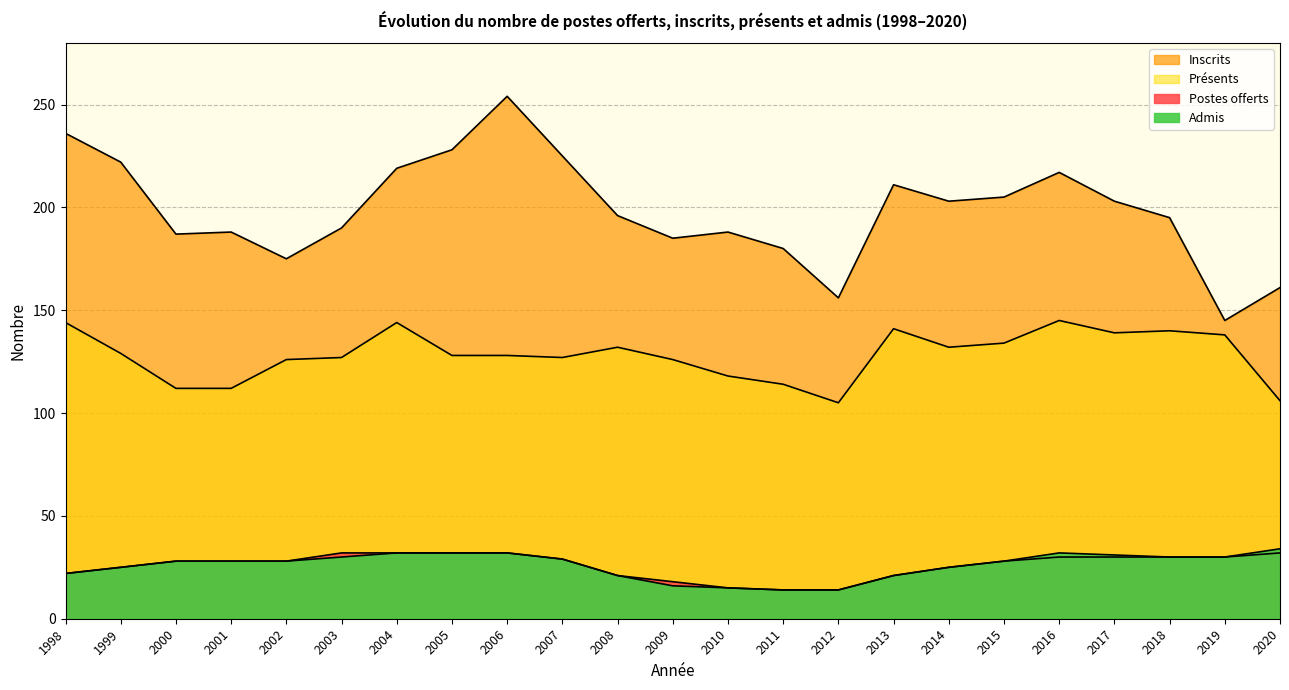

Which label corresponds to the largest value in the chart?

2006